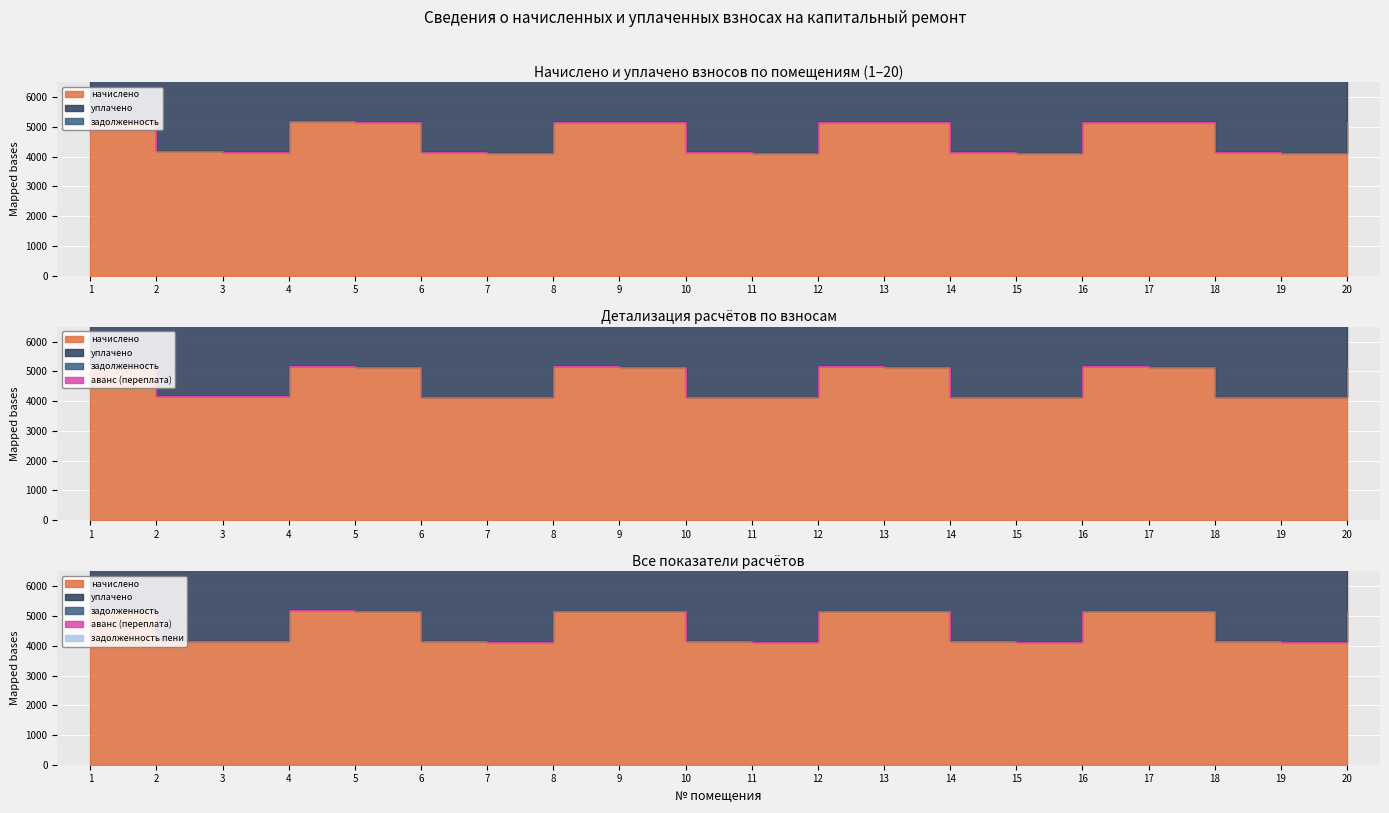

Reading right to left, list all the values displayed in this chart.

начислено: 5158.4	4131.7	4156.6	5166.7	5175.0	4131.7	4156.6	5166.7	5175.0	4131.7	4156.6	5166.7	5175.0	4131.7	4156.6	5166.7	5191.6	4164.8	4173.1	5158.6
уплачено: 5158.4	4131.7	4156.6	5166.7	5175.0	4131.7	4156.6	5166.7	5112.5	4131.7	4156.6	5166.7	5175.0	4131.7	3463.9	5166.7	5191.6	4164.8	4173.1	5158.6
задолженность: 0.0	0.0	0.0	861.1	0.0	0.0	0.0	0.0	0.0	0.0	0.0	0.0	0.0	0.0	691.0	0.0	0.0	0.0	0.0	0.0
аванс (переплата): 0.0	0.0	0.0	0.0	0.0	0.0	0.0	0.0	0.0	0.0	259.8	0.0	0.0	0.0	0.0	0.0	0.0	0.0	0.0	0.0
задолженность пени: 0.0	0.0	0.0	0.0	0.0	0.0	0.0	0.0	862.5	0.0	0.0	0.0	0.0	0.0	692.7	0.0	0.0	0.0	0.0	0.0
уплачено пени: 0.0	0.0	0.0	0.0	0.0	0.0	0.0	0.0	0.0	0.0	0.0	0.0	0.0	0.0	0.0	0.0	0.0	0.0	0.0	0.0